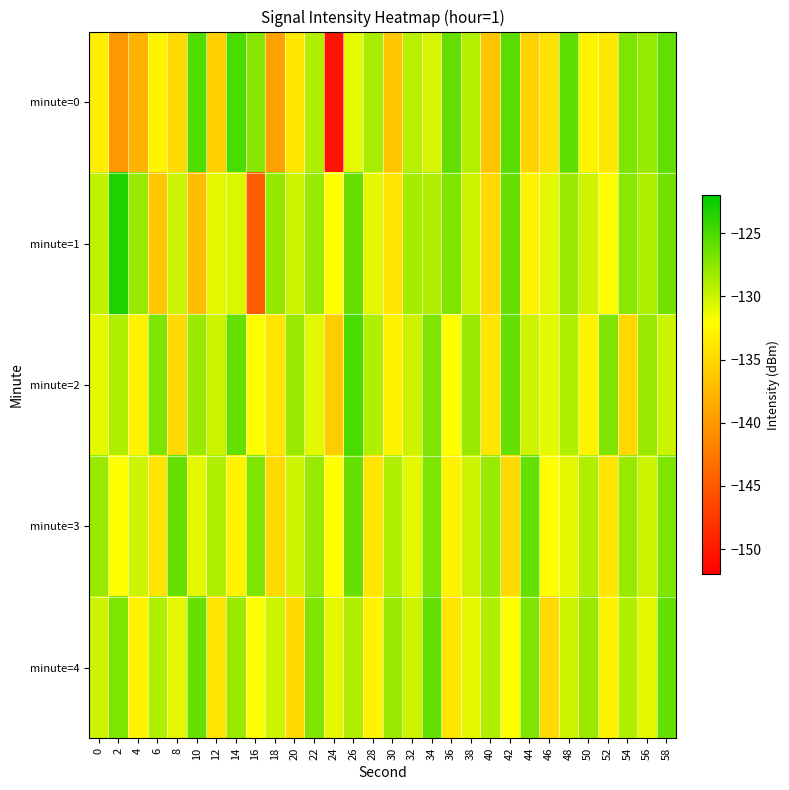

At 54, list the series in order from largest to smallest.

minute=0, minute=1, minute=3, minute=4, minute=2